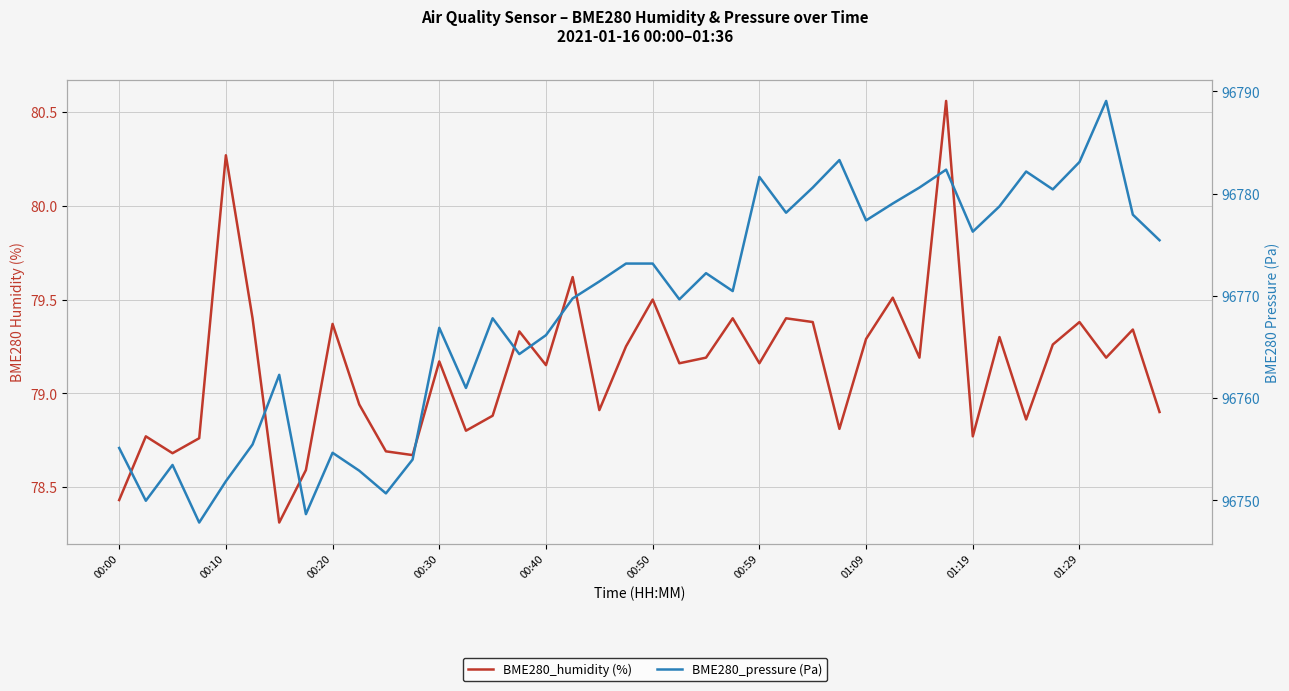

Is this an area chart (filled region under the line)?

No